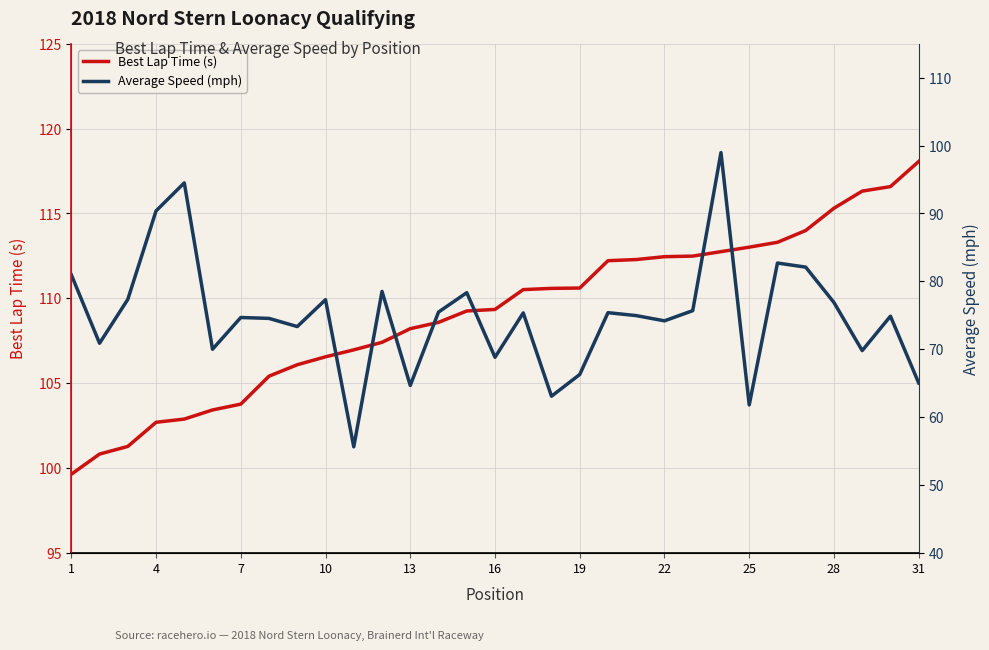

What are all the series names shown in the legend?

Best Lap Time (s), Average Speed (mph)